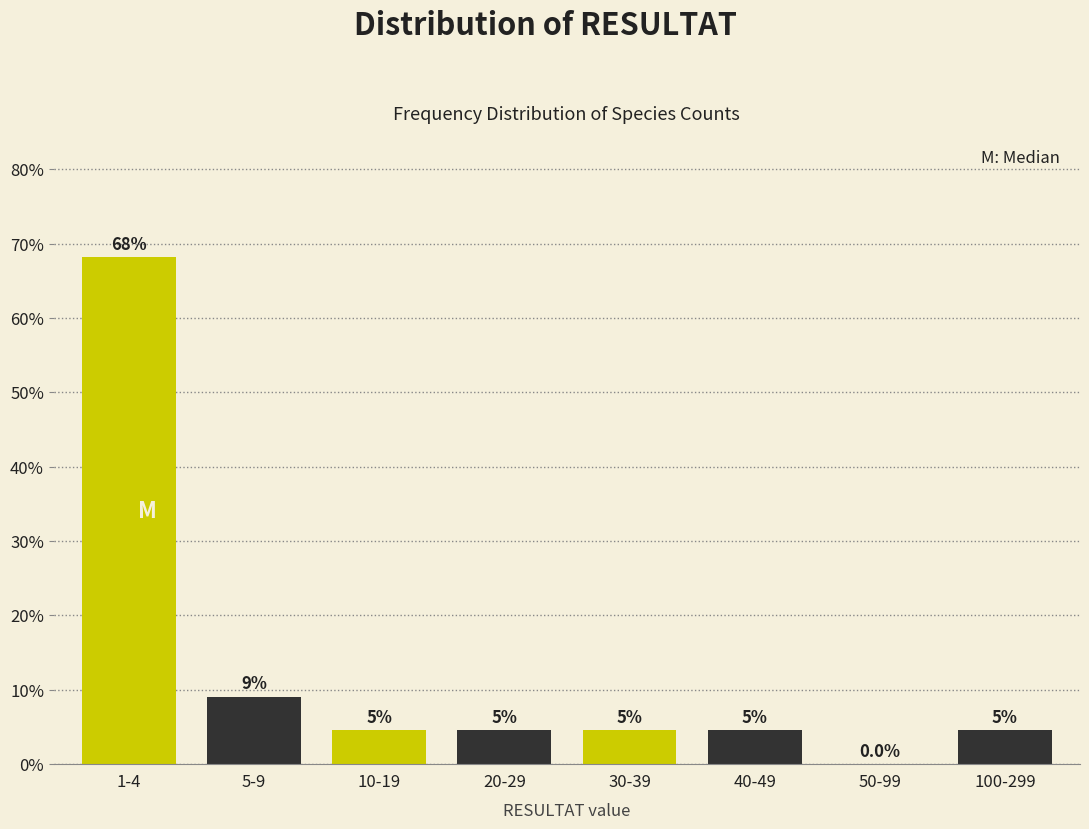

Are the bars horizontal?

No